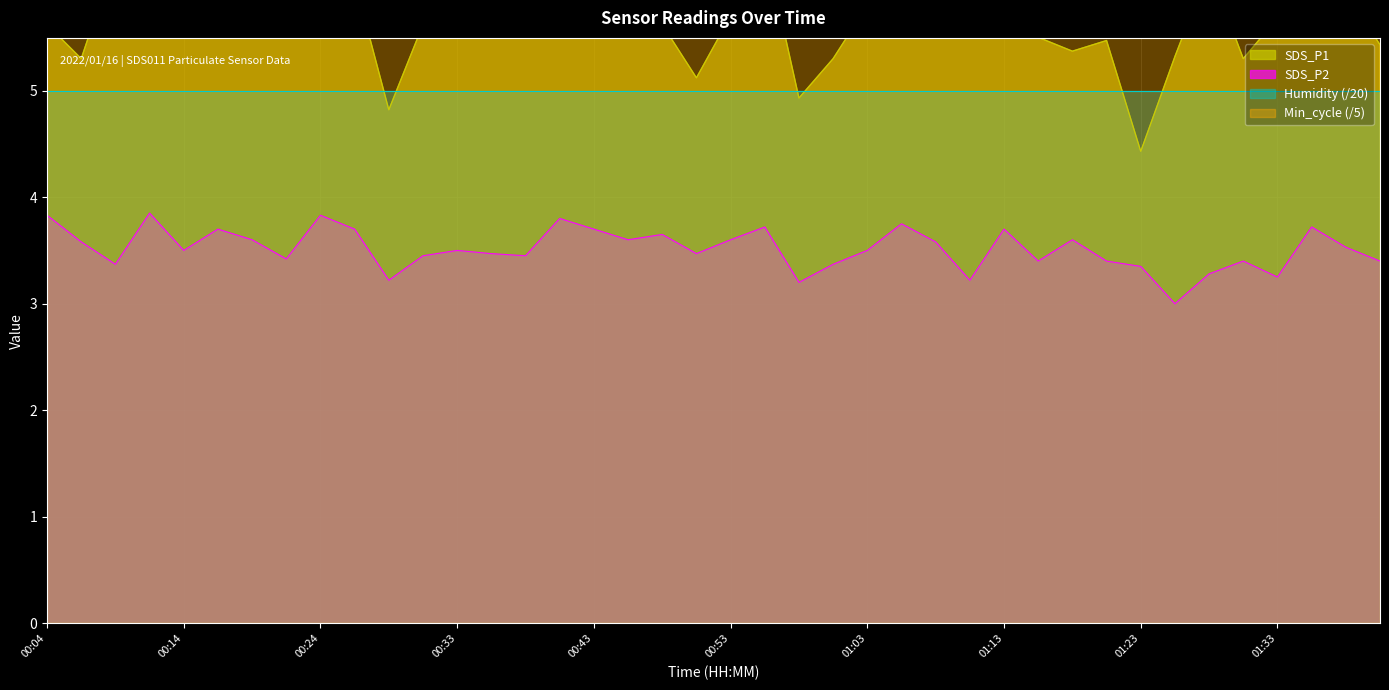

What is the value of the SDS_P1 point at the 33rd from the left?

4.4